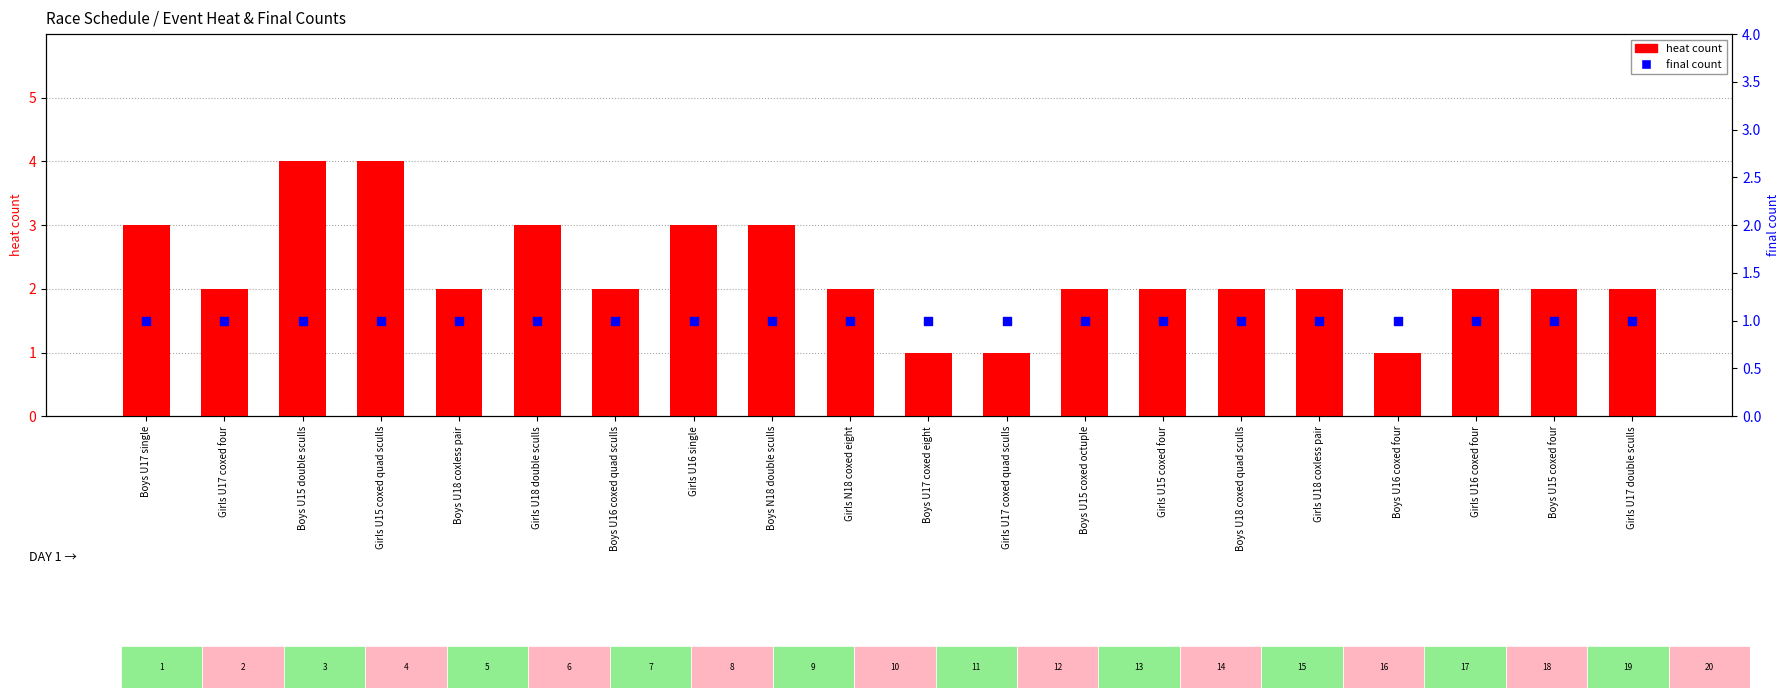

At which category is the sum across all series the highest?

Boys U15 double sculls